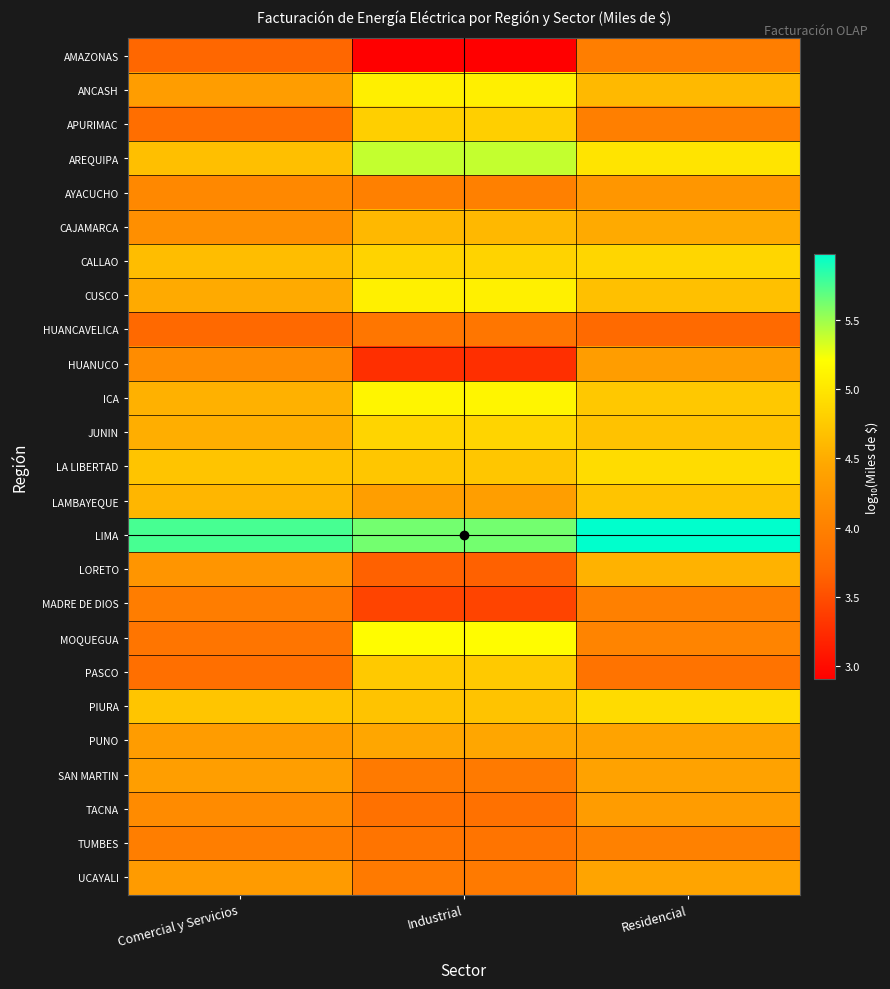

What is the difference between the highest and lowest values at Industrial?

2.7